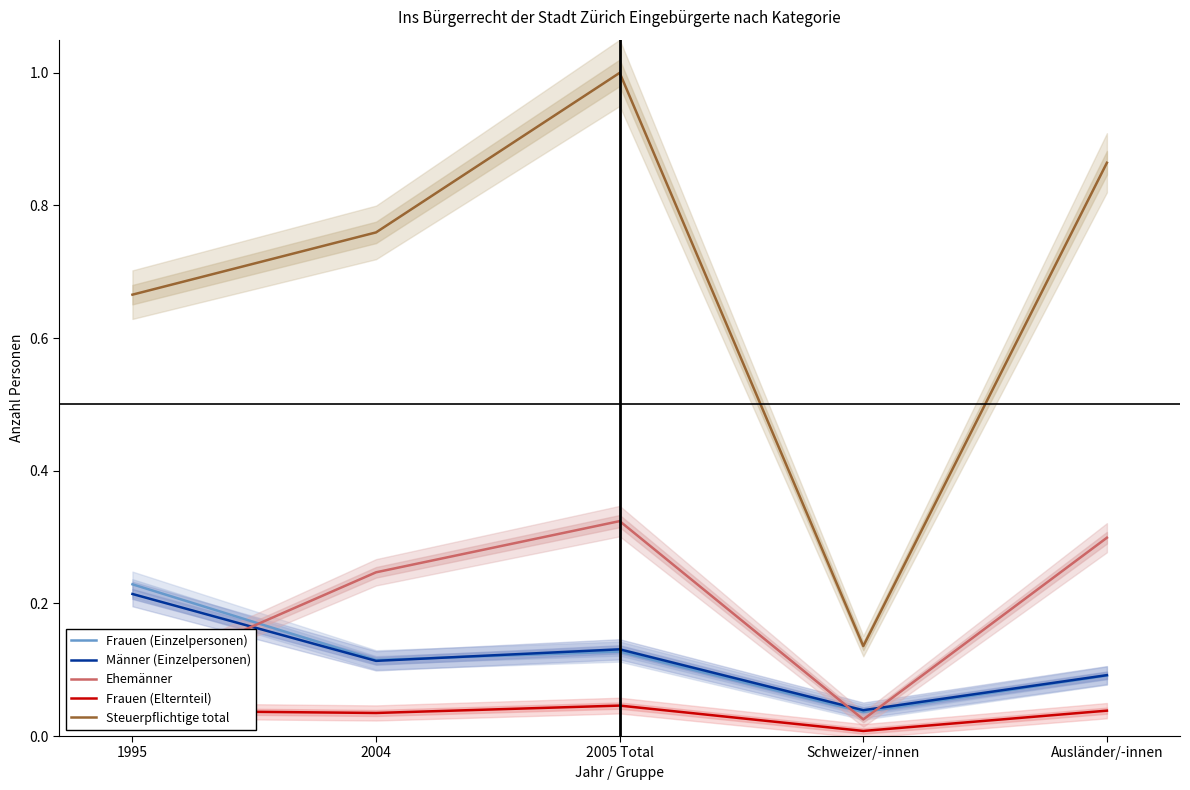

Between 1995 and 2005 Total, which series saw the biggest shift?

Steuerpflichtige total